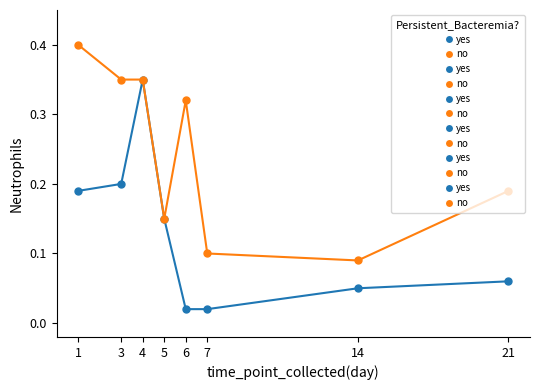

Rank the series by their maximum value, from lowest to highest.

yes, no